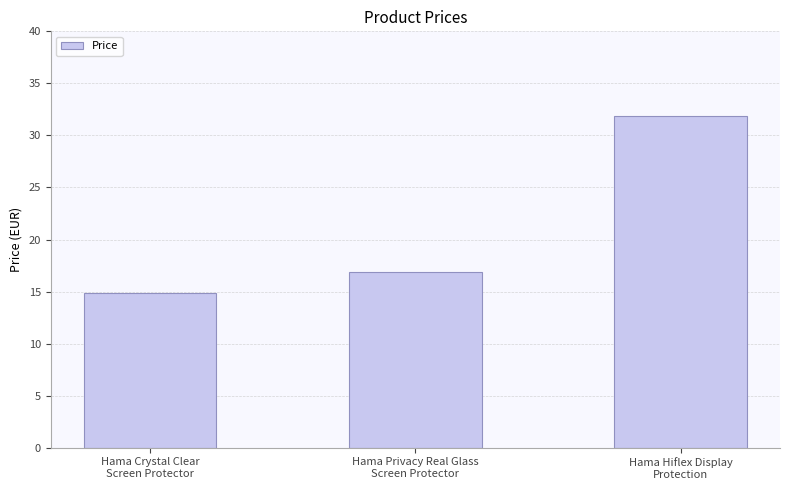

What is the change in value from Hama Crystal Clear
Screen Protector to Hama Privacy Real Glass
Screen Protector?

+2.0